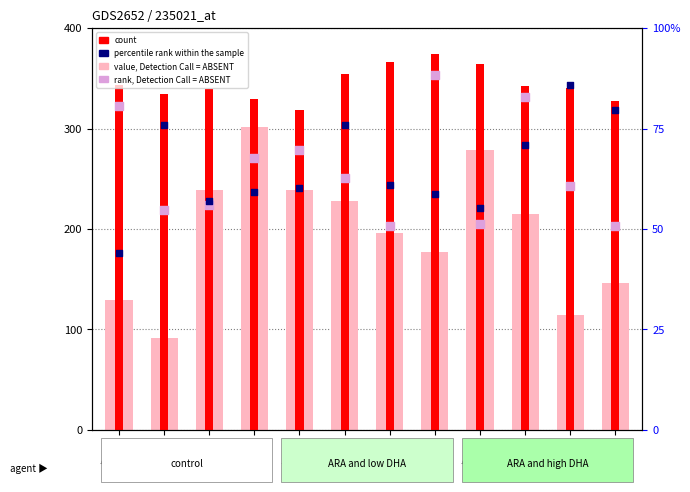

At how many categories does at least one series exceed 260?

12